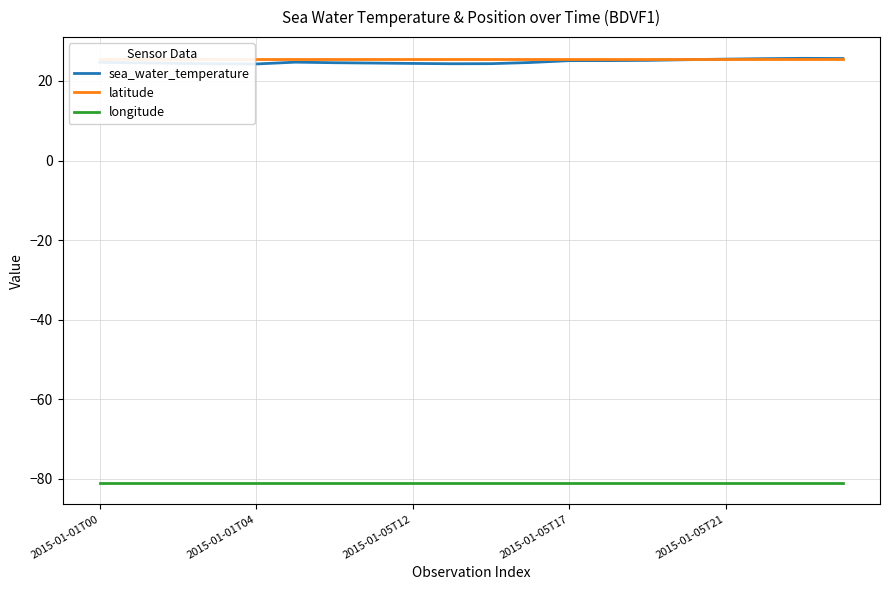

What is the value of the latitude point at the 15th from the left?

25.5